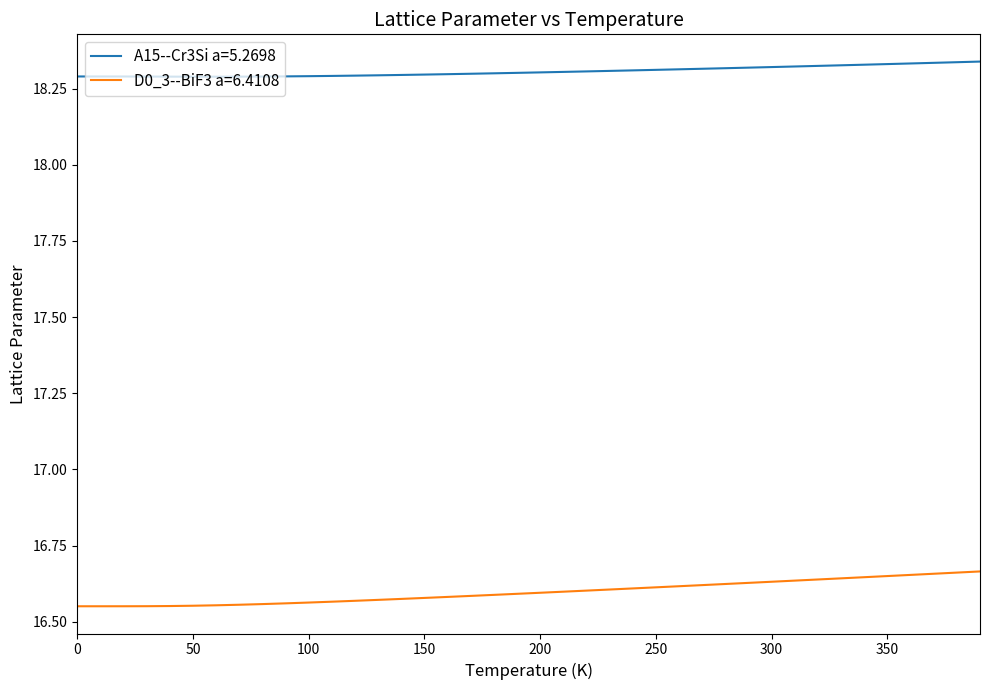

Which series has the largest total across all categories?

A15--Cr3Si a=5.2698